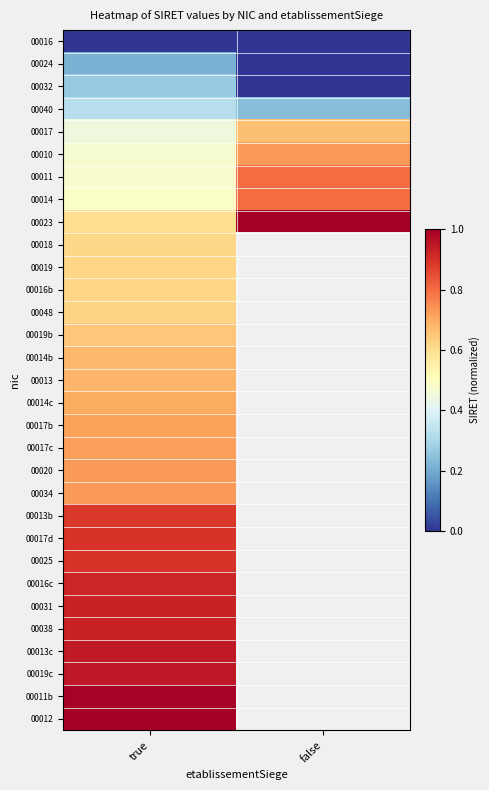

List the series in order of their peak value, highest first.

00023, 00012, 00011b, 00019c, 00013c, 00038, 00031, 00016c, 00025, 00017d, 00013b, 00014, 00011, 00010, 00034, 00020, 00017c, 00017b, 00014c, 00013, 00014b, 00017, 00019b, 00048, 00016b, 00019, 00018, 00040, 00032, 00024, 00016